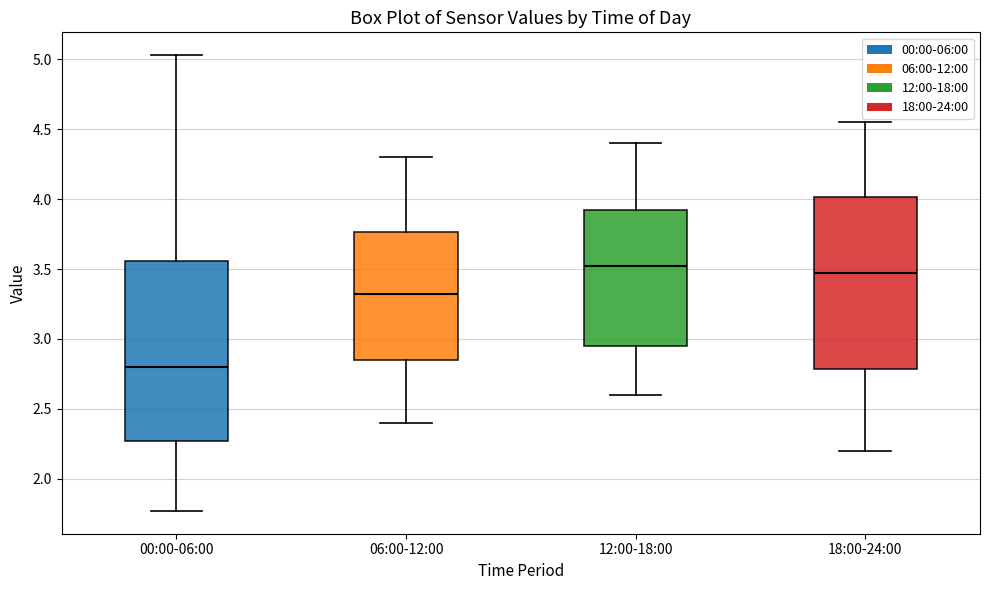

Which box is the tallest, from its lower edge to its upper edge?

00:00-06:00